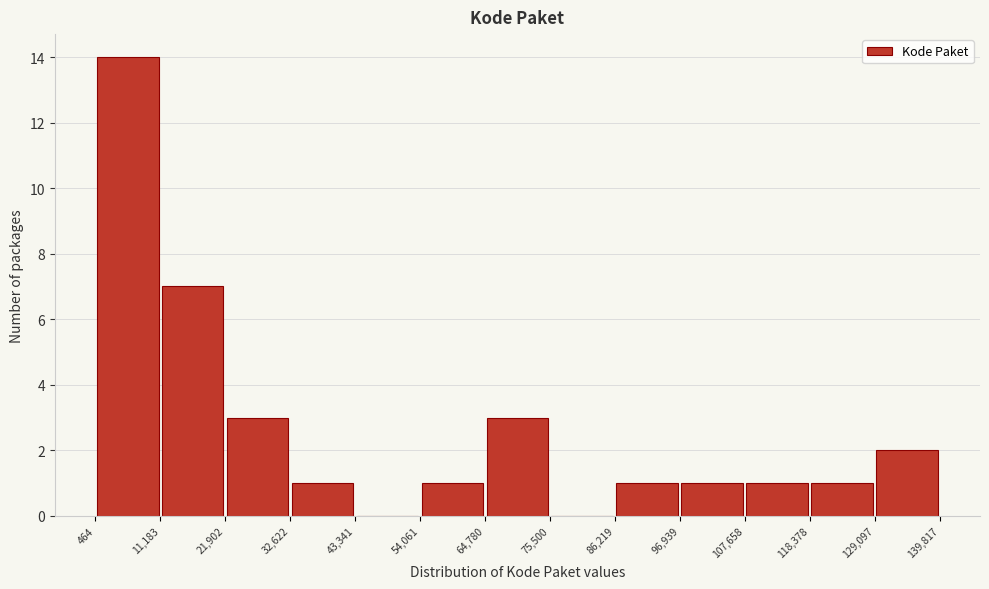

Reading left to right, transcribe this chart: for each bar, give the range it covers on the x-axis and its height. The values are not printed on the chart, so give them approximately, as read against the axis.

464 to 11,183: 14
11,183 to 21,902: 7
21,902 to 32,622: 3
32,622 to 43,341: 1
43,341 to 54,061: 0
54,061 to 64,780: 1
64,780 to 75,500: 3
75,500 to 86,219: 0
86,219 to 96,939: 1
96,939 to 107,658: 1
107,658 to 118,378: 1
118,378 to 129,097: 1
129,097 to 139,817: 2